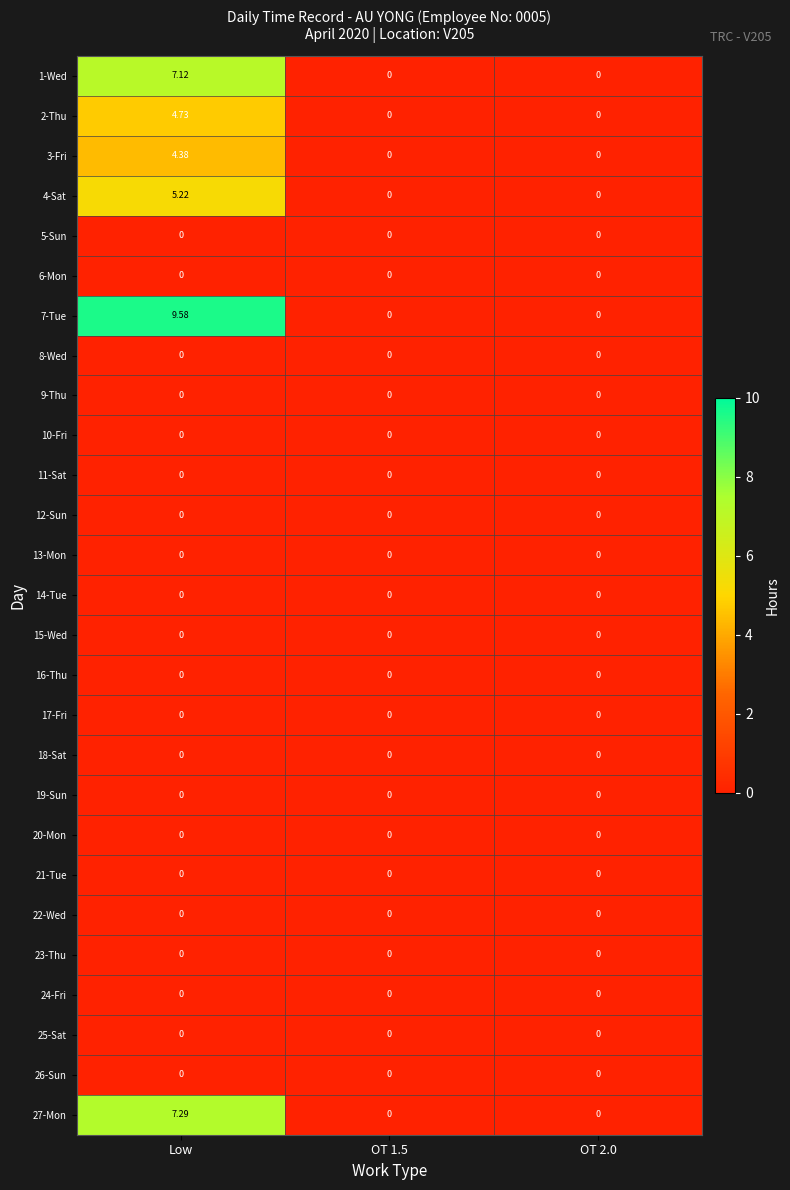

At which category is the sum across all series the highest?

Low